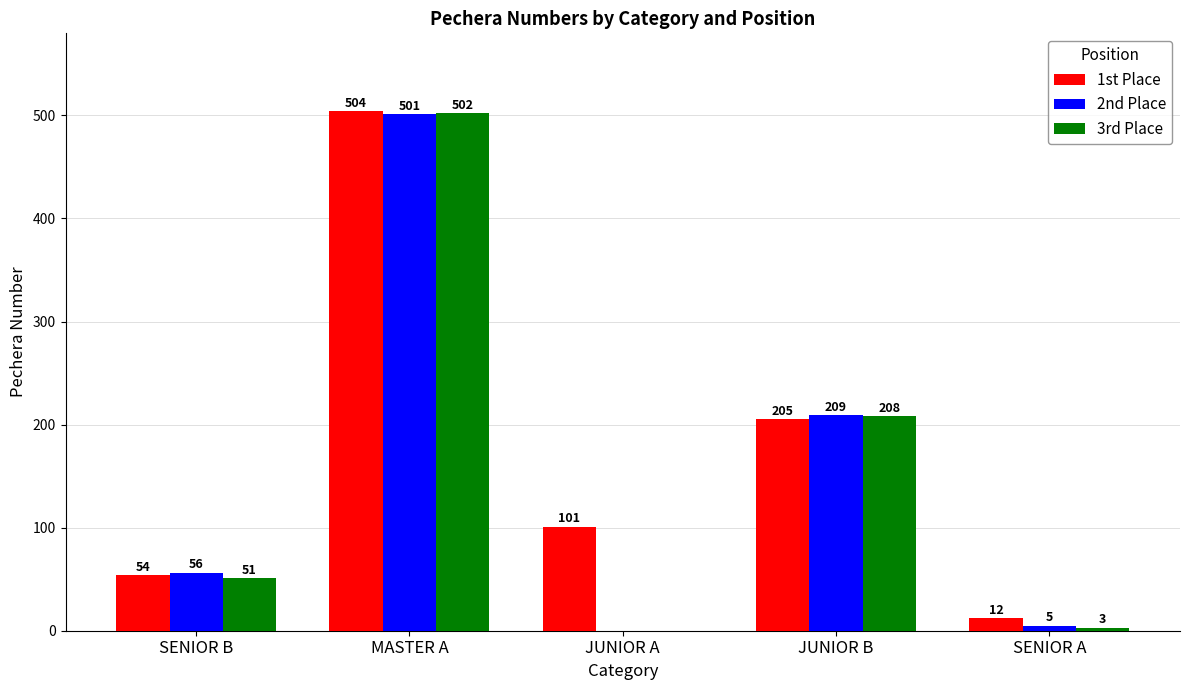

Which series has the largest total across all categories?

1st Place